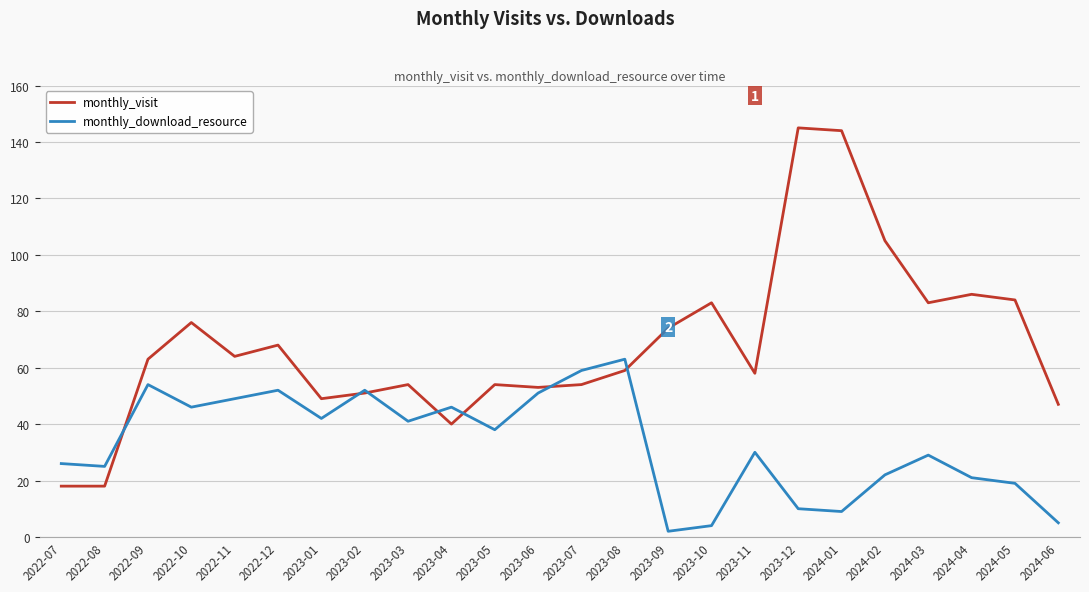

Which label corresponds to the smallest value in the chart?

2023-09